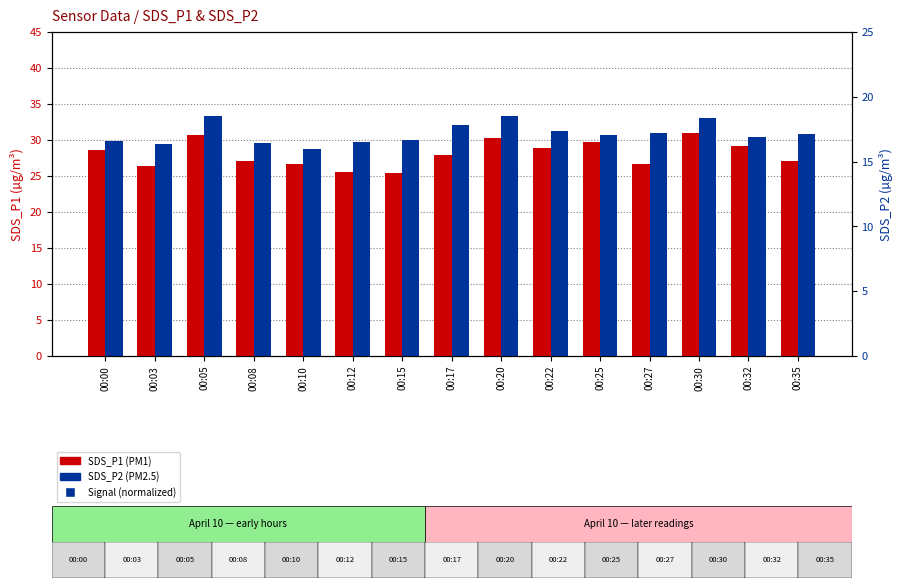

Is the value of SDS_P1 at 00:17 greater than the value of Signal (normalized) at 00:05?

Yes